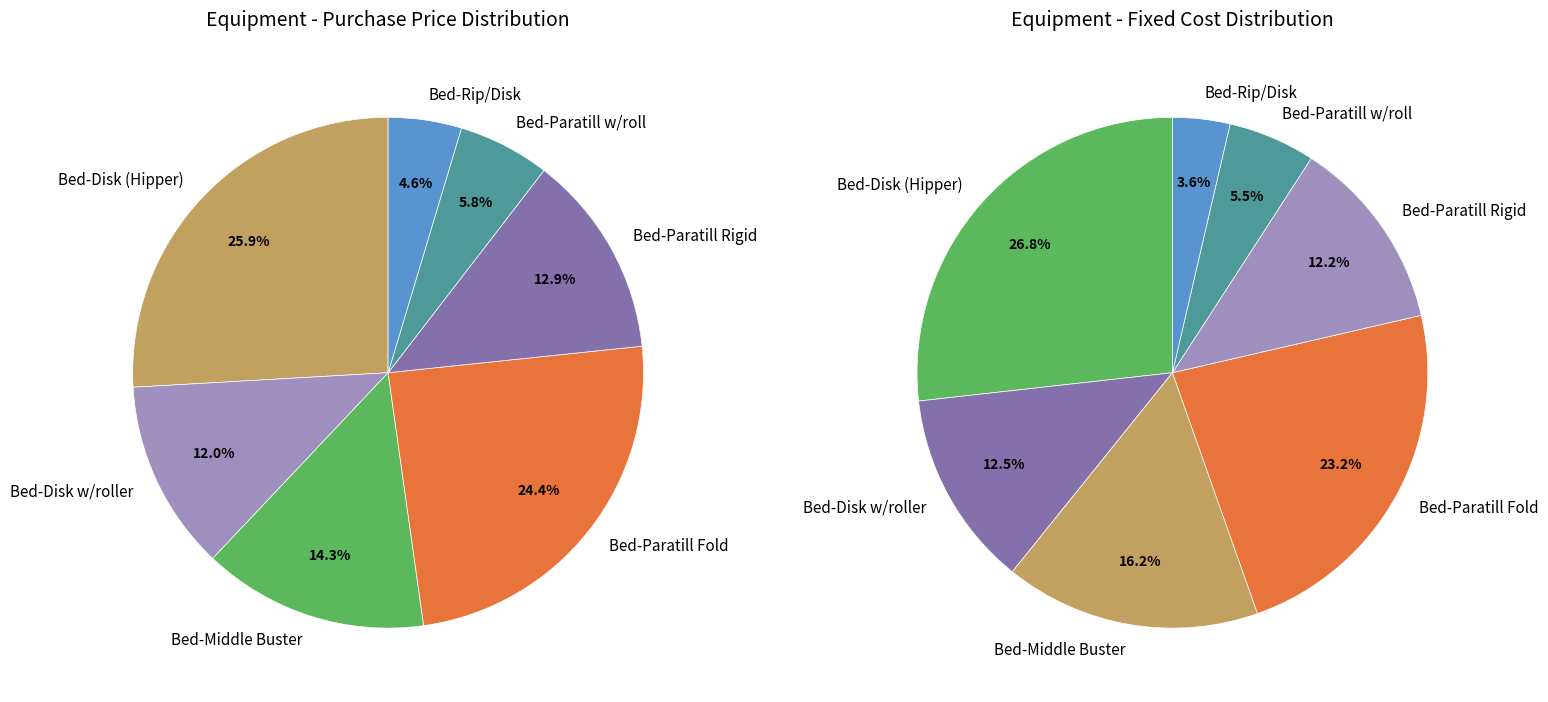

True or false: Bed-Disk (Hipper) 6R-36 accounts for 1% of the total.

False